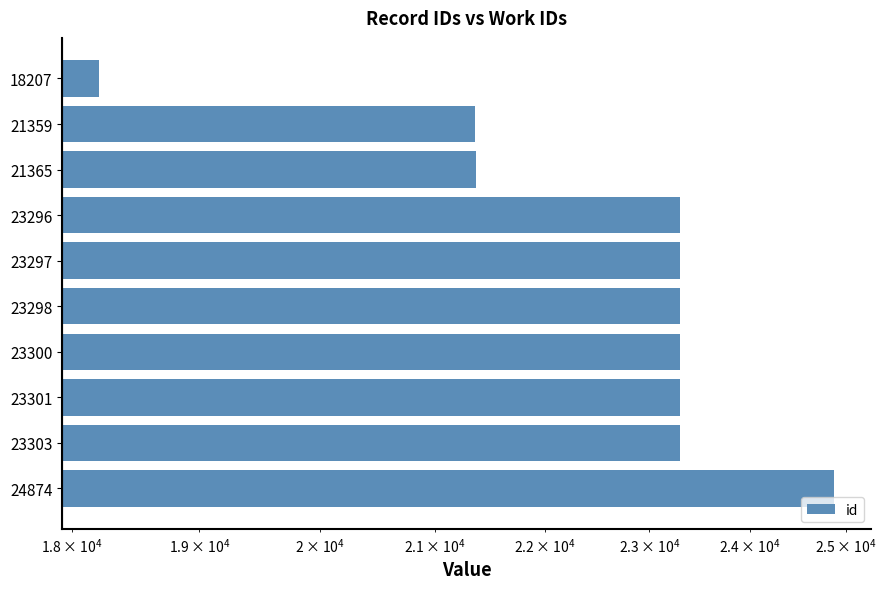

What is the average value?

22560